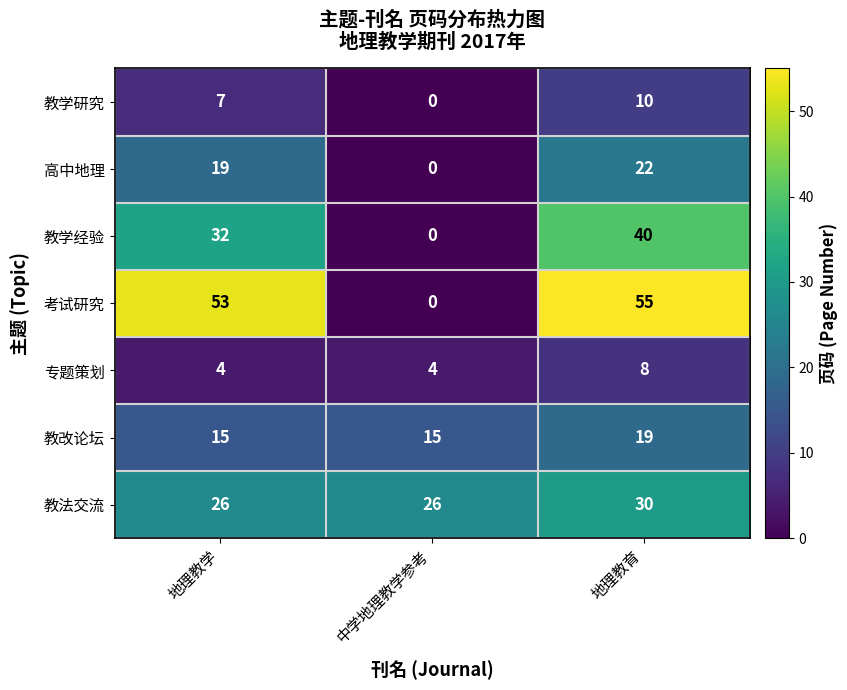

The 教法交流 series shows 26 at 地理教学. True or false?

True